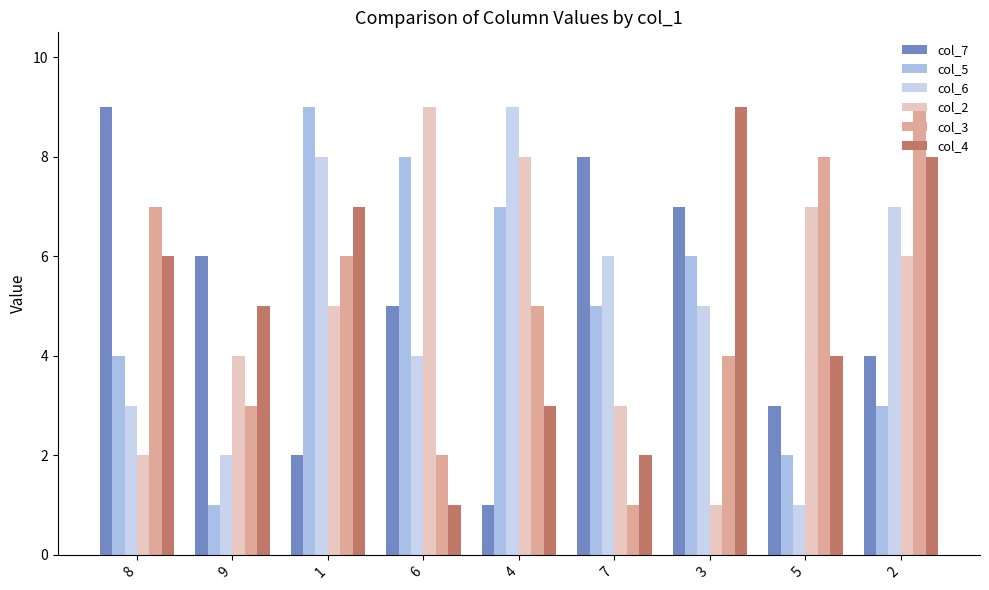

How many bars are there in total?

54